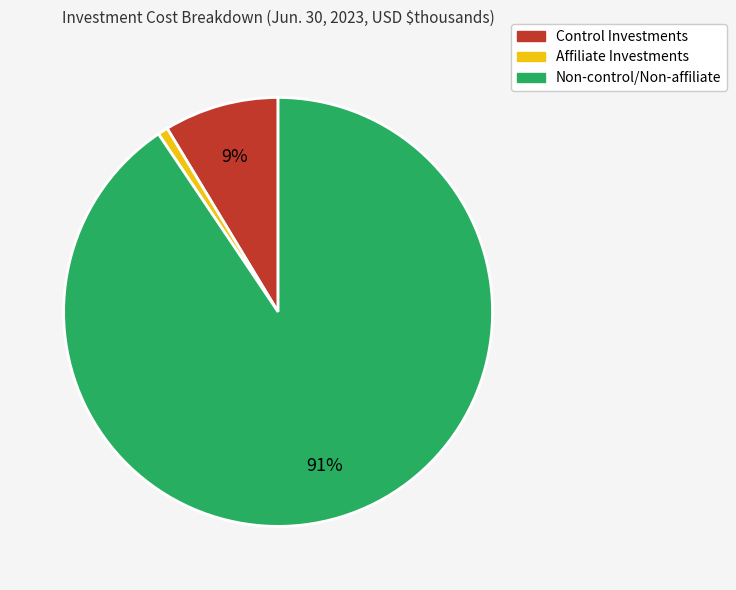

Rank the categories by value from lowest to highest.

Affiliate Investments, Control Investments, Non-control/Non-affiliate